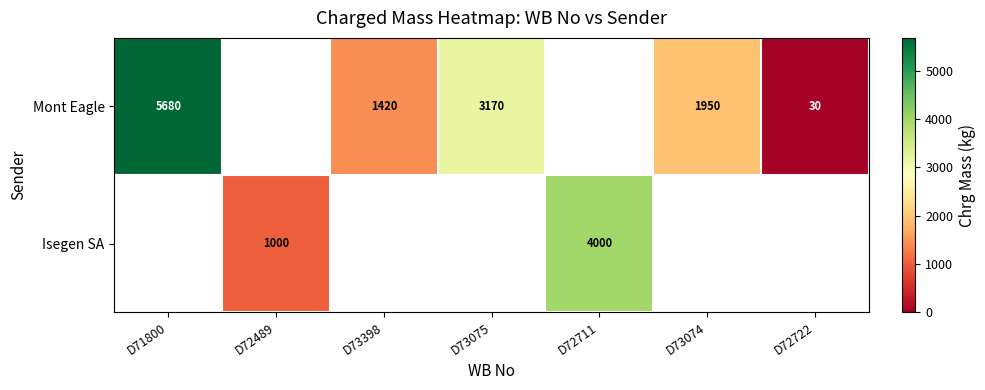

True or false: Mont Eagle has a value of 1420 at D73398.

True